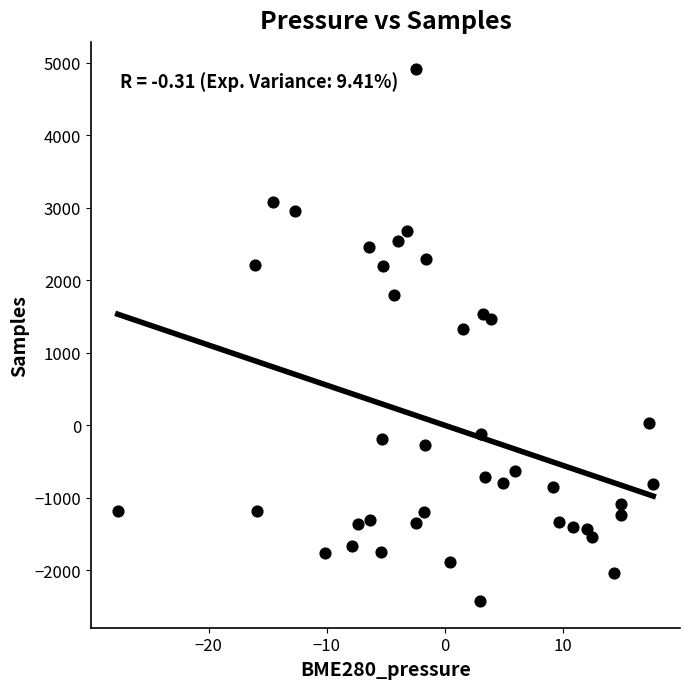

What is the range of X values (max minus min)?

45.3